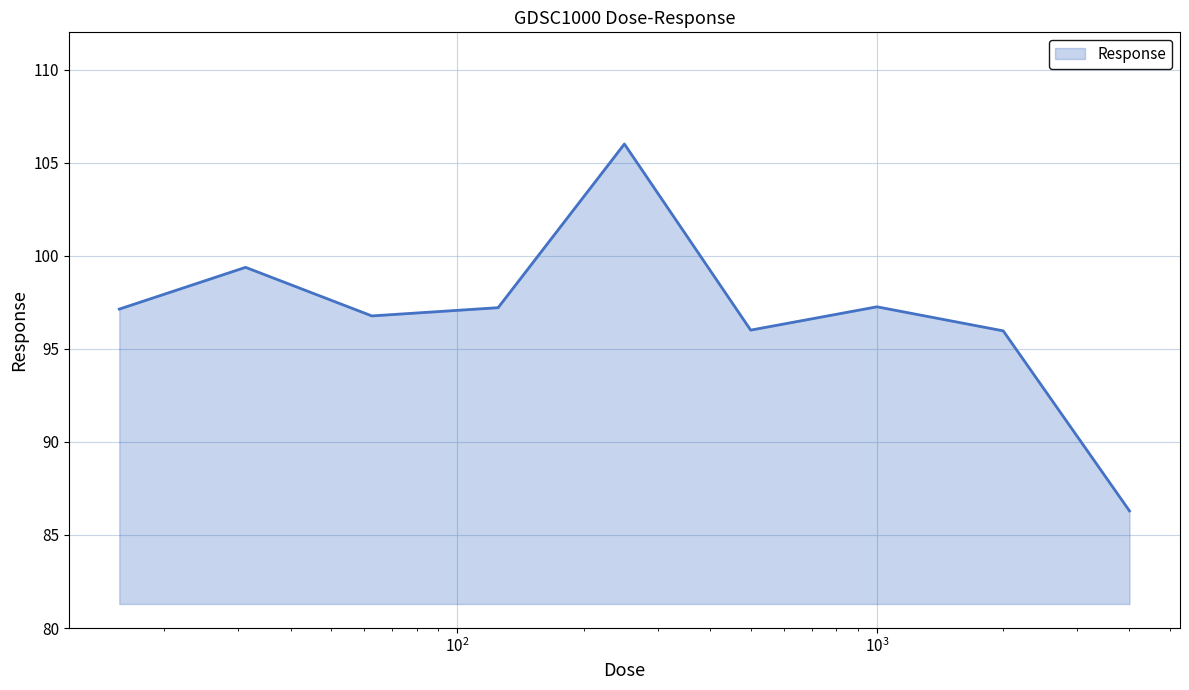

What is the minimum value shown in the chart?

86.3